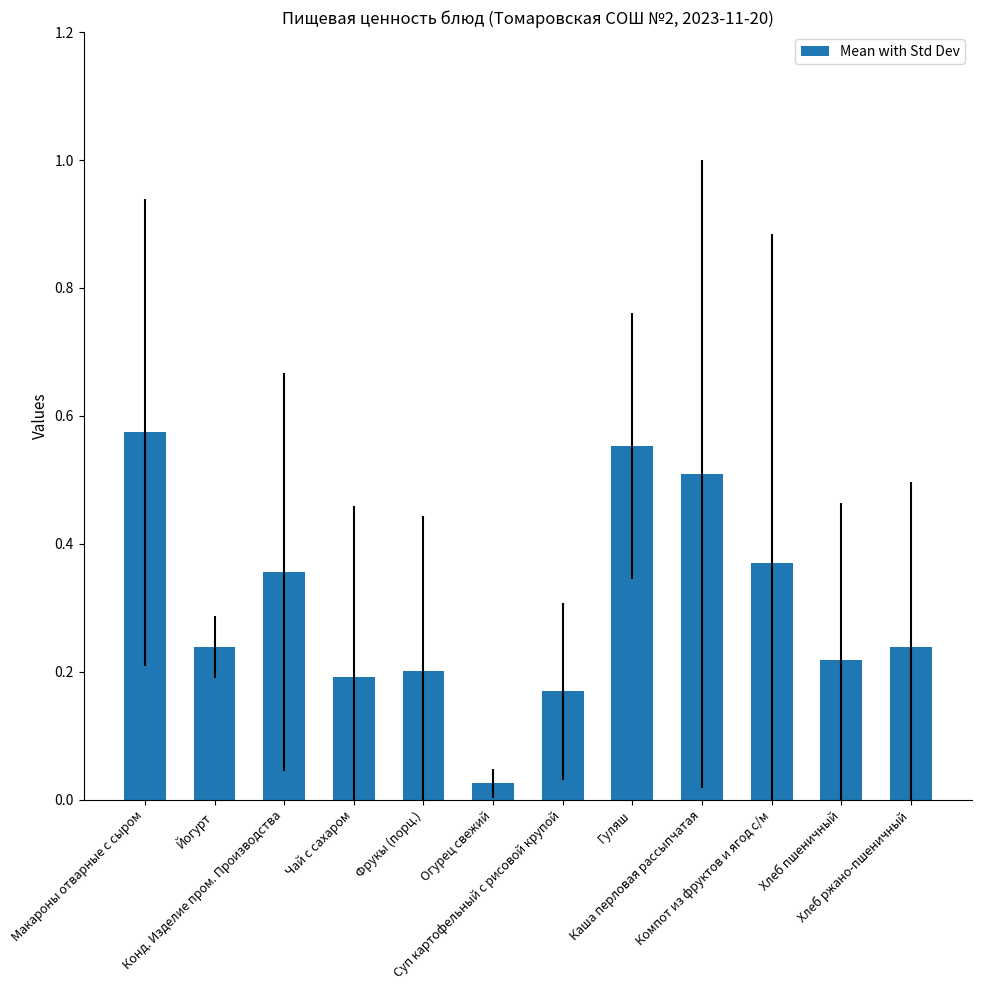

What is the sum of all values?

3.6